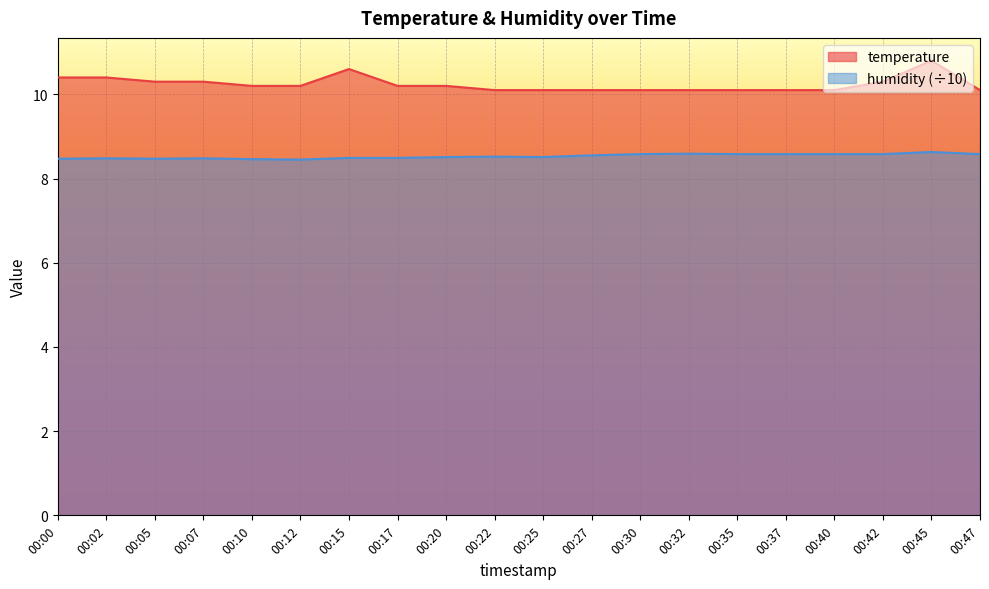

What is the average value of the temperature series?

10.2